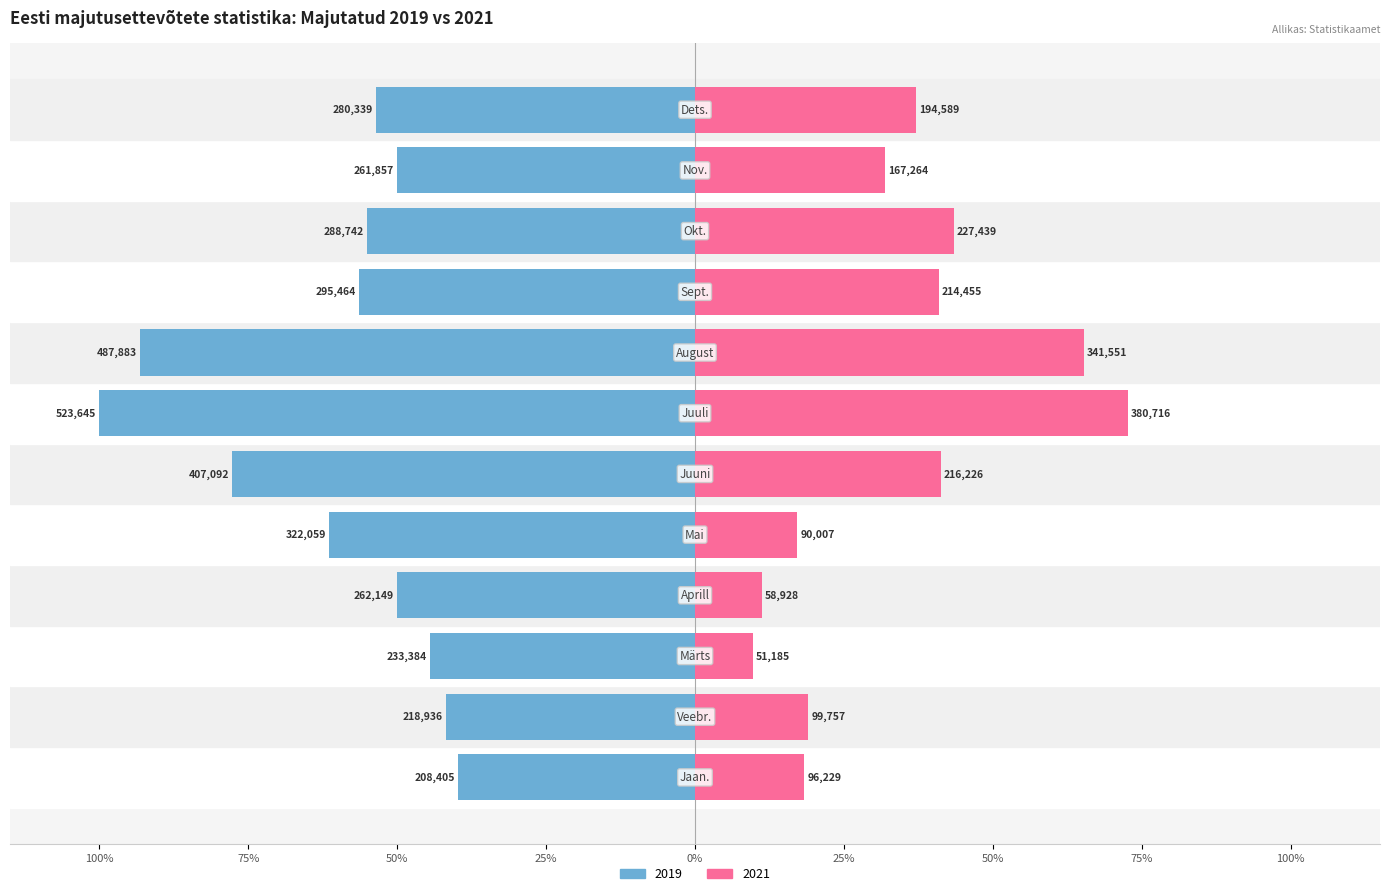

Where does the 2019 series first go above -53?

Jaan.